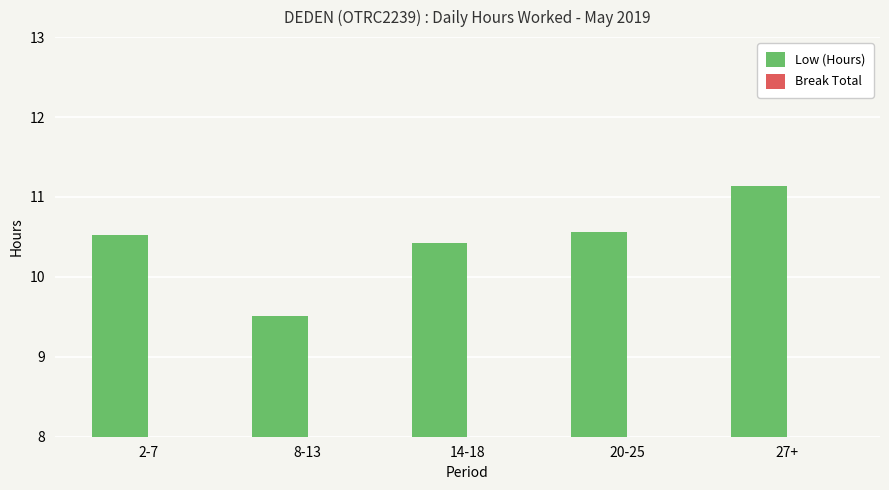

How many series are shown in this chart?

1